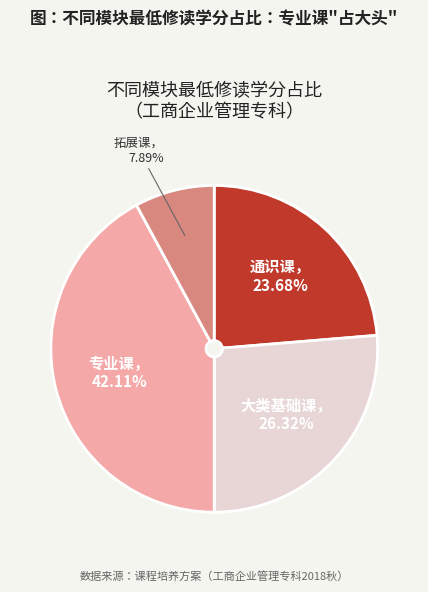

Does any single category account for the majority?

No